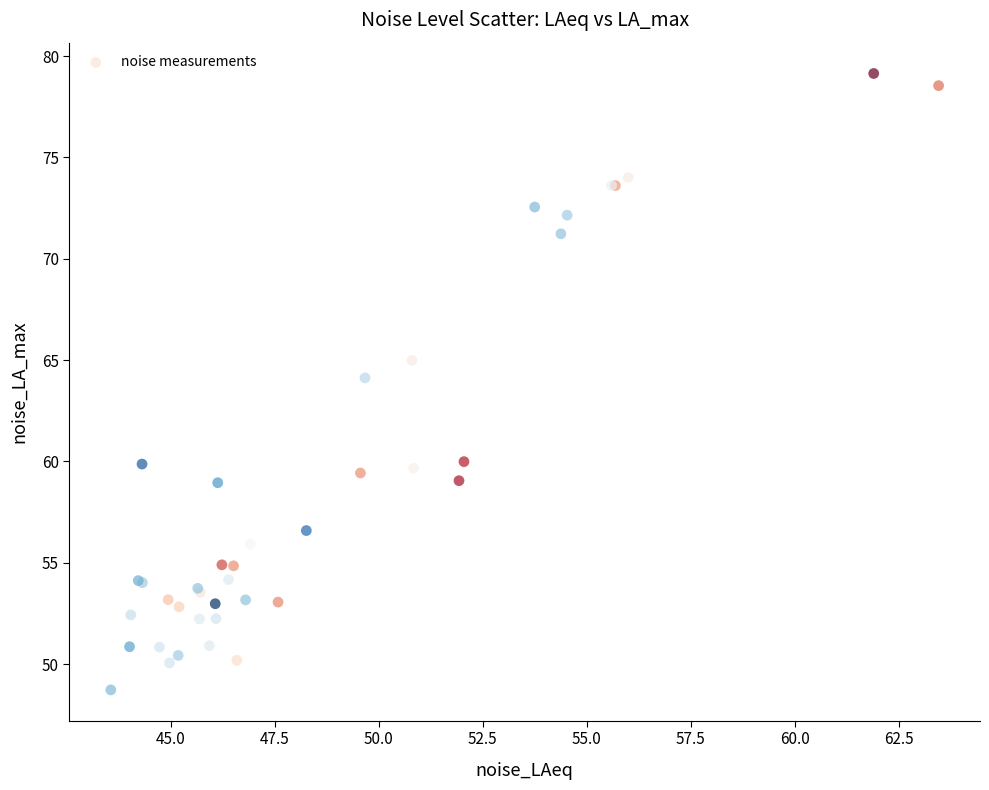

What Y value in the scatter plot is closest to 63?

64.1